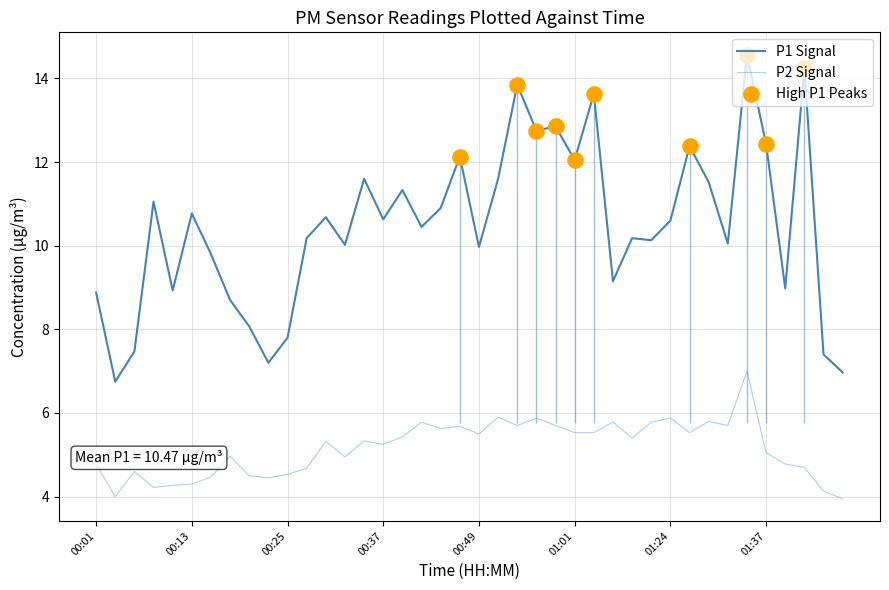

At which category is the sum across all series the highest?

01:34